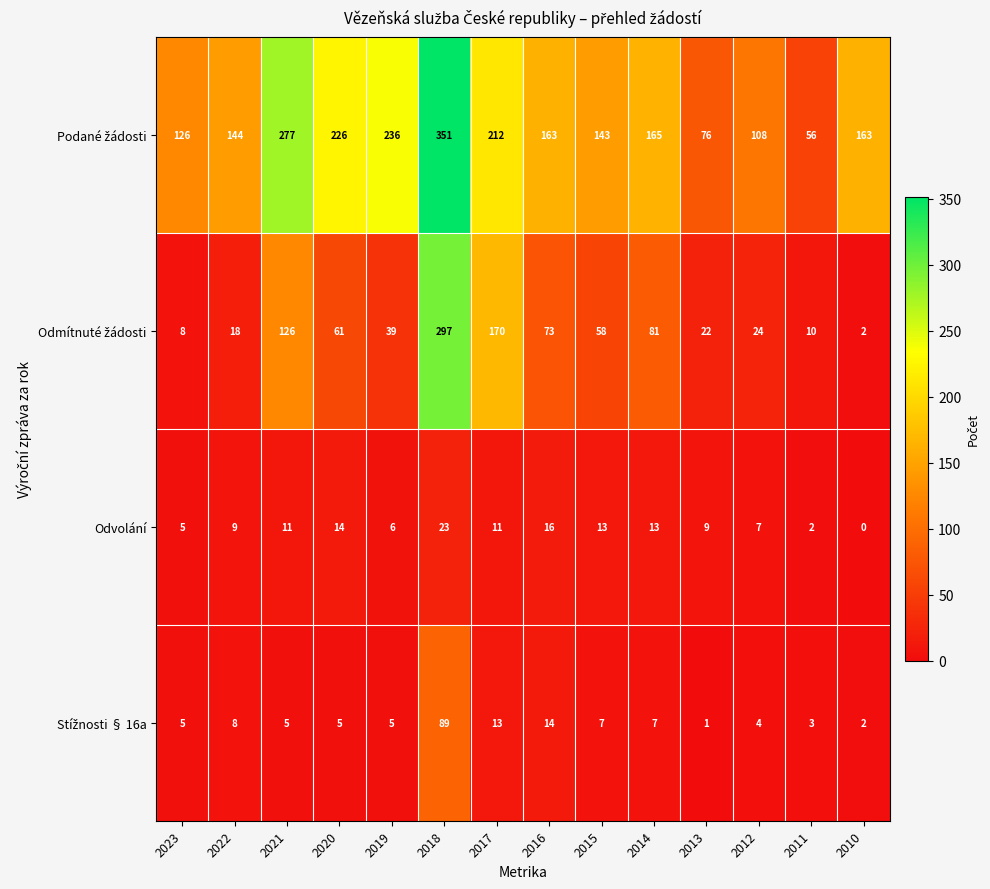

How many distinct data groups are displayed?

4